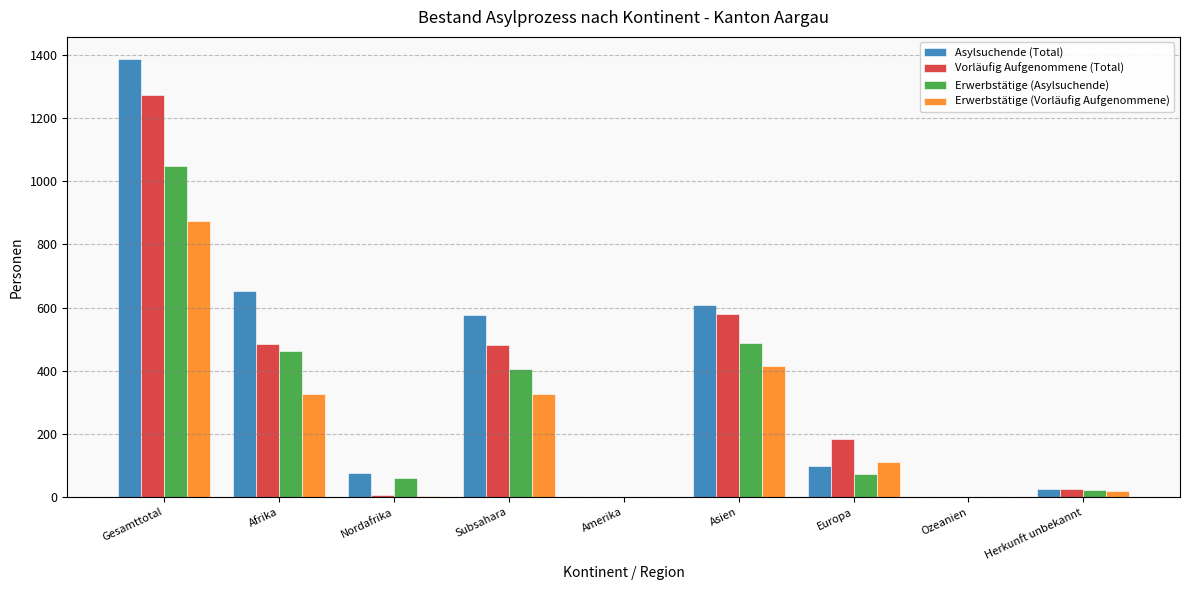

Where does the Erwerbstätige (Asylsuchende) series first go above 73?

Gesamttotal